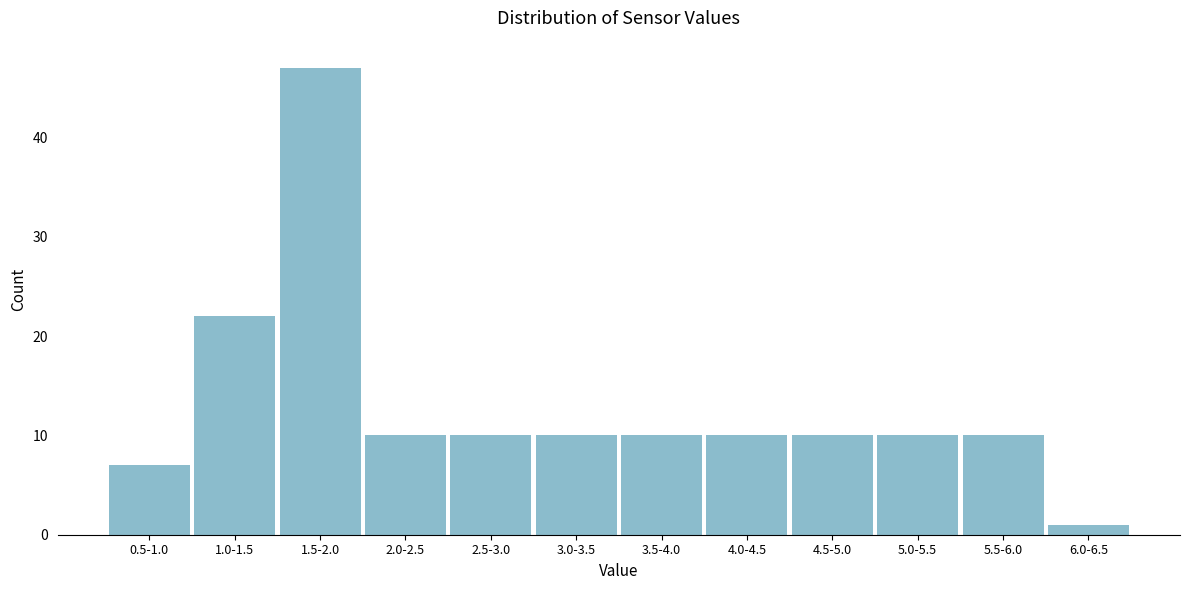

Reading left to right, list all the values displayed in this chart.

7	22	47	10	10	10	10	10	10	10	10	1